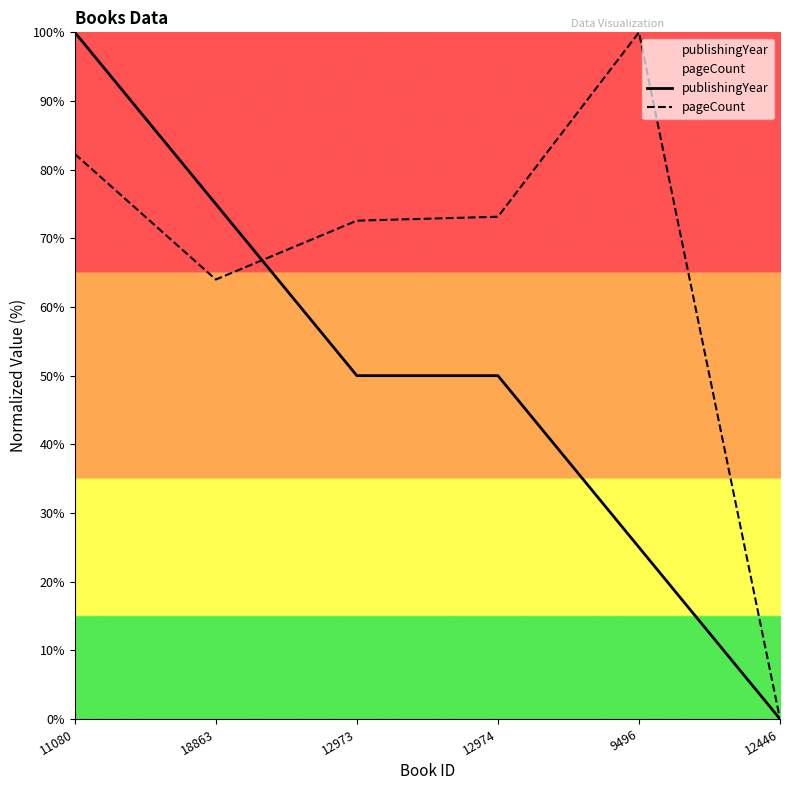

How many intersections are there between publishingYear and pageCount?

1